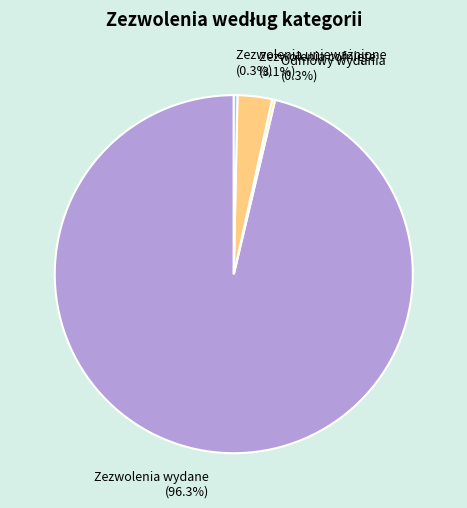

Which slice represents more than half of the pie?

Zezwolenia wydane